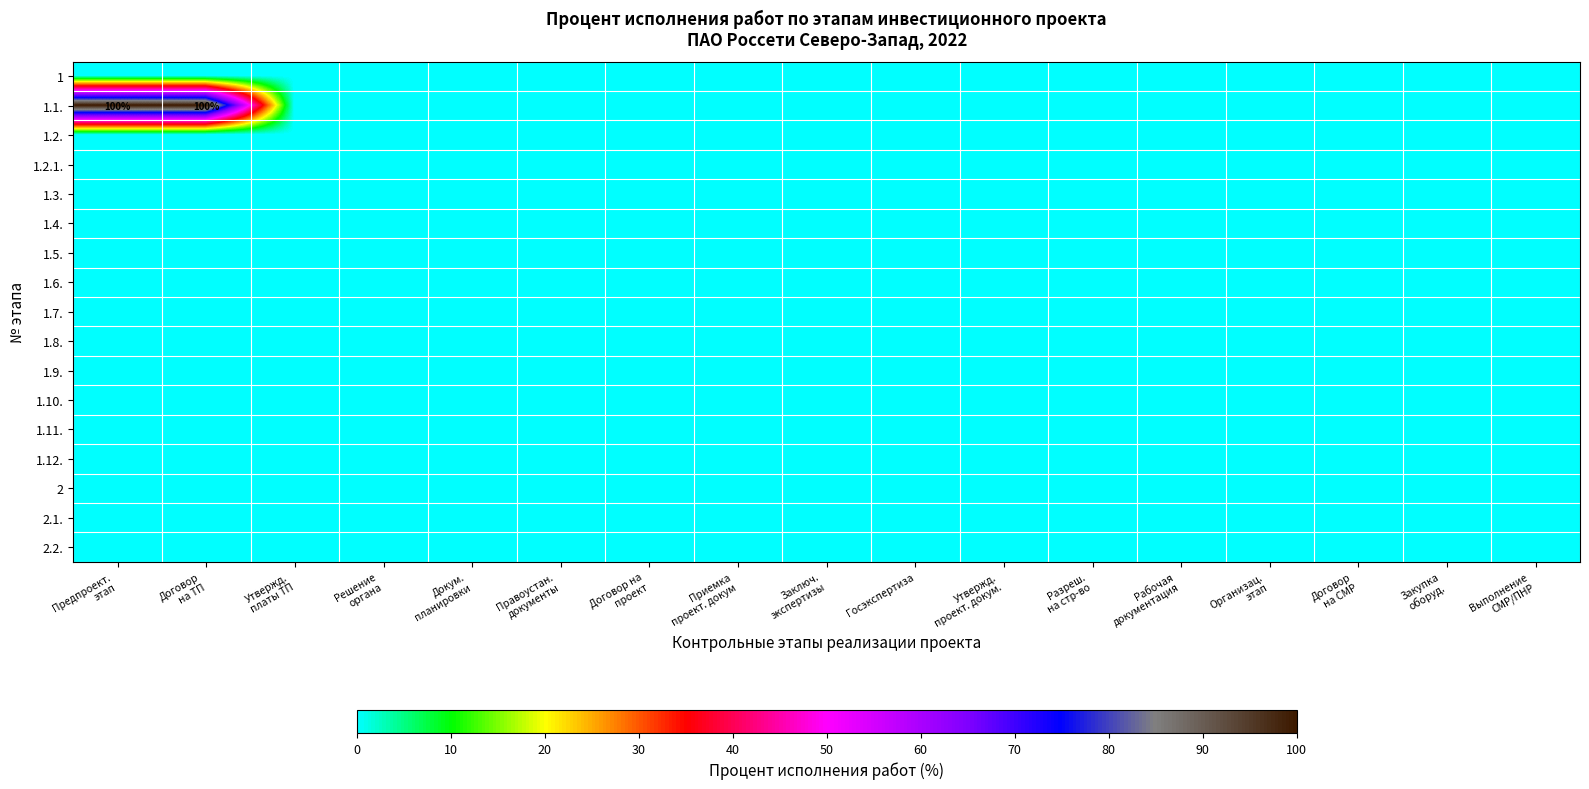

Count the number of data series in this chart.

17